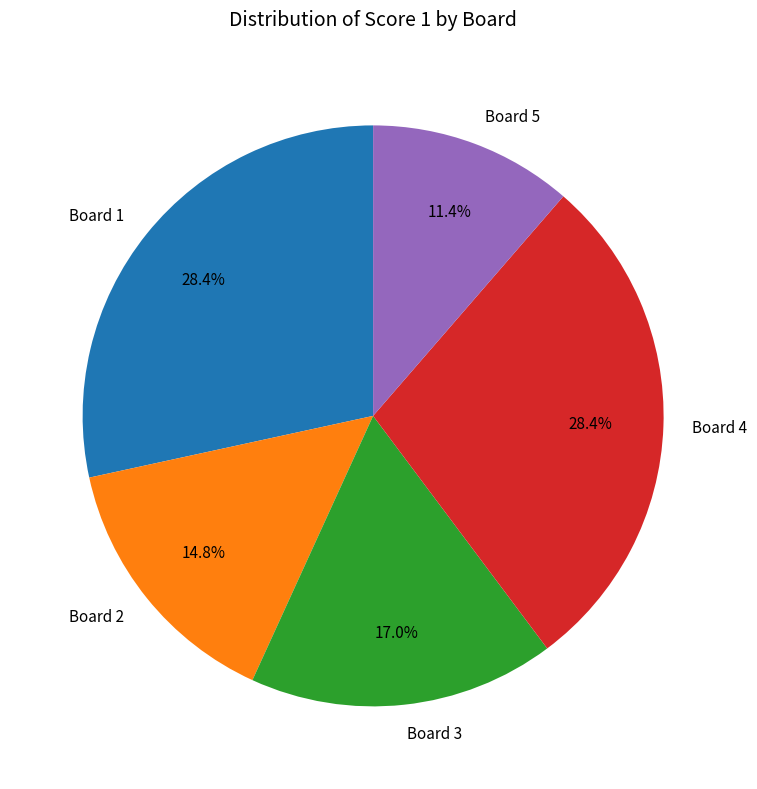

How much of the chart is everything except Board 1?

71.6%